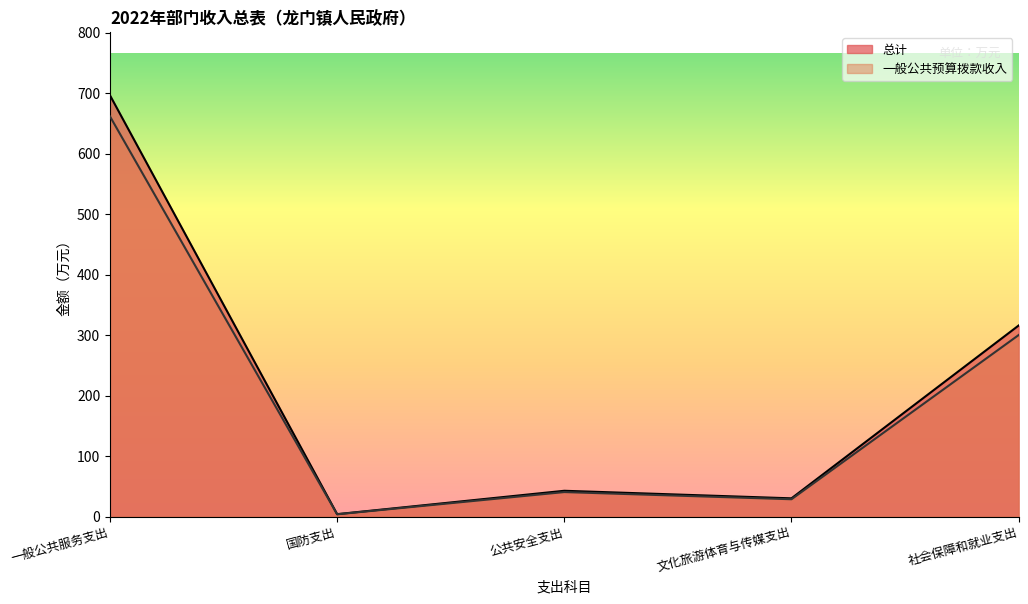

Reading right to left, list all the values displayed in this chart.

总计: 315.8	30.1	42.6	4.0	696.4
一般公共预算拨款收入: 300.0	28.6	40.5	3.8	661.5